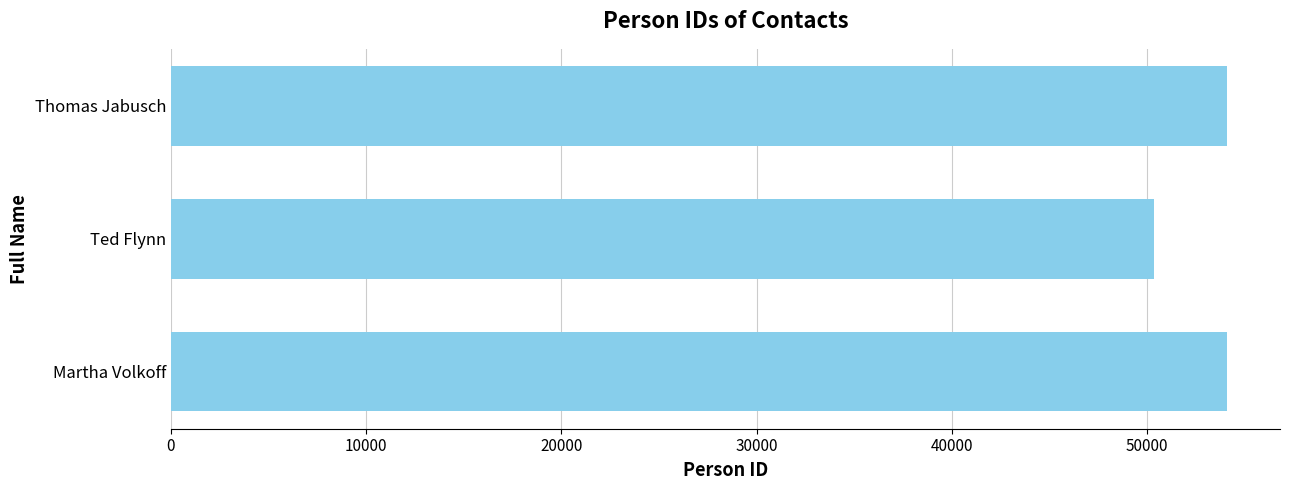

How many bars are there in total?

3